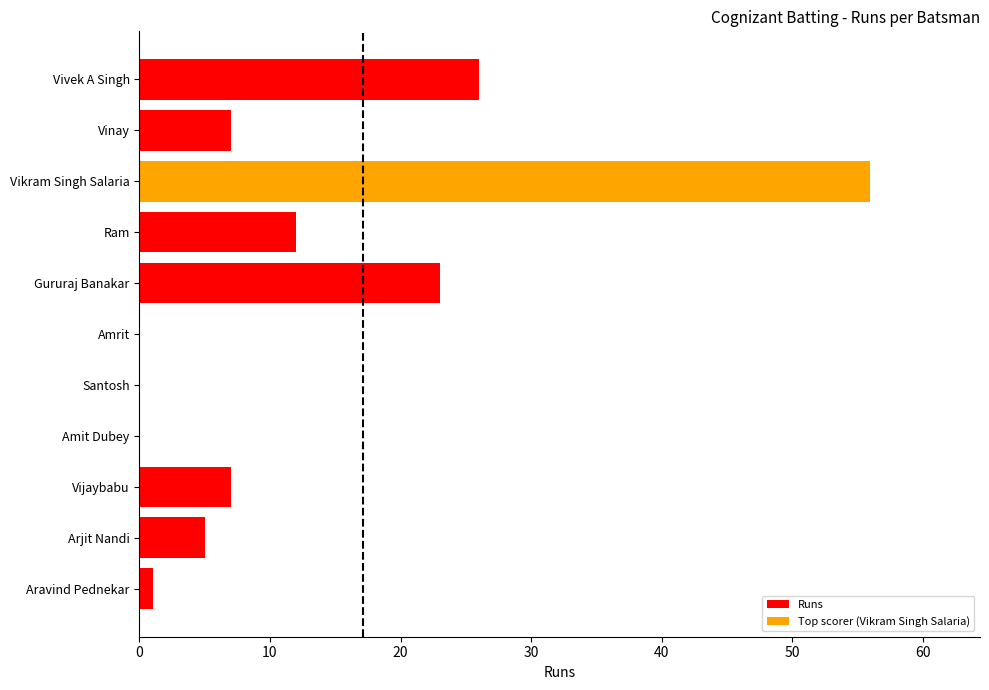

How many distinct data groups are displayed?

1